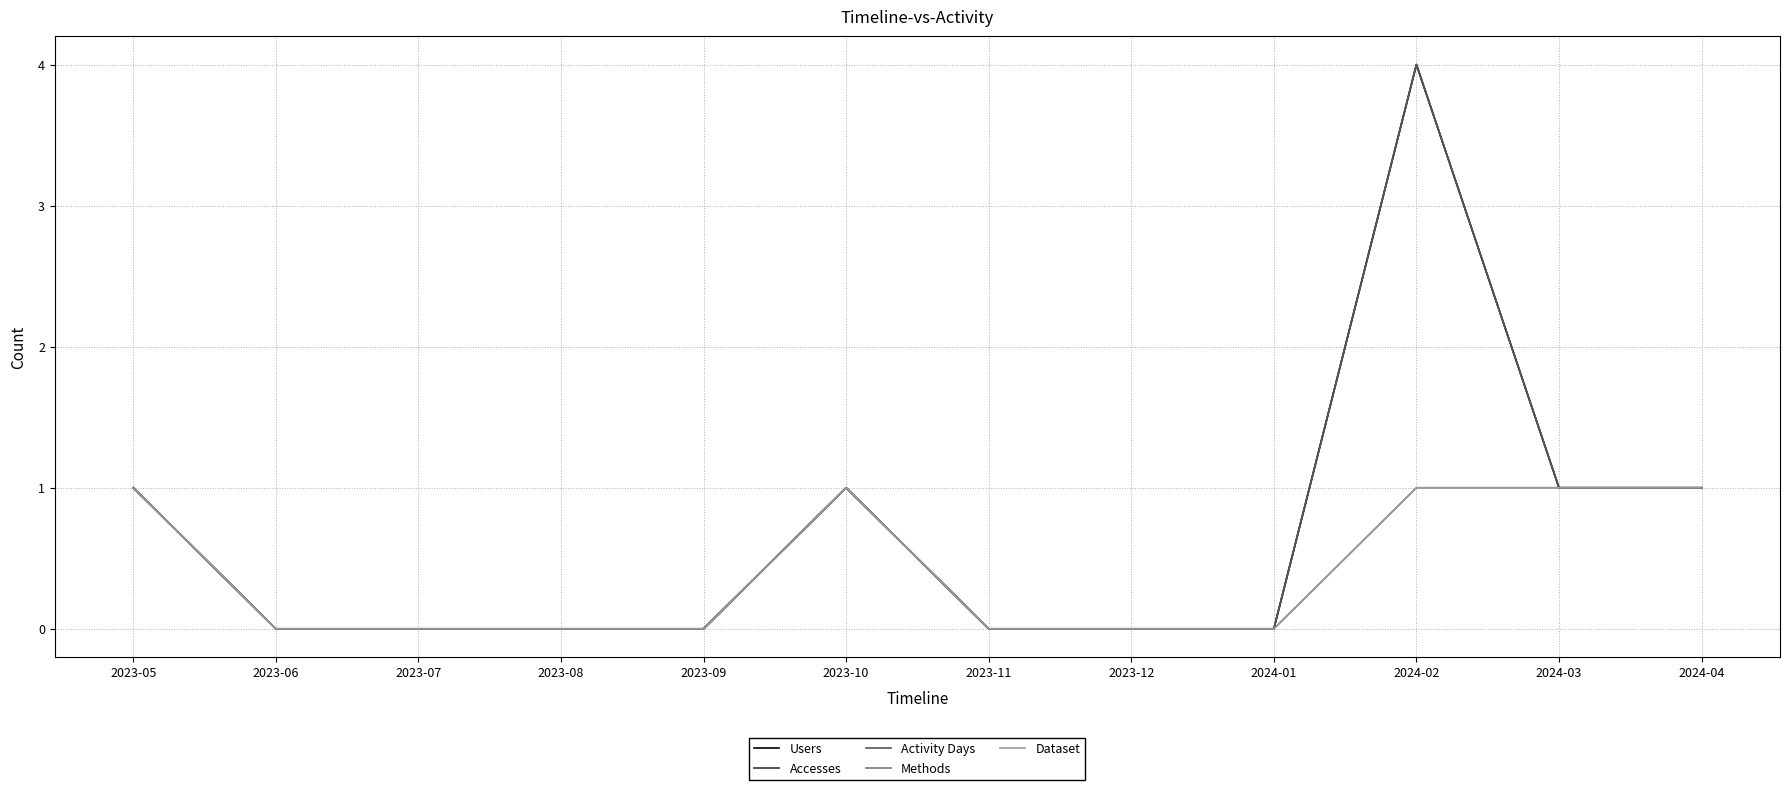

Does the chart display data point markers on the line(s)?

No